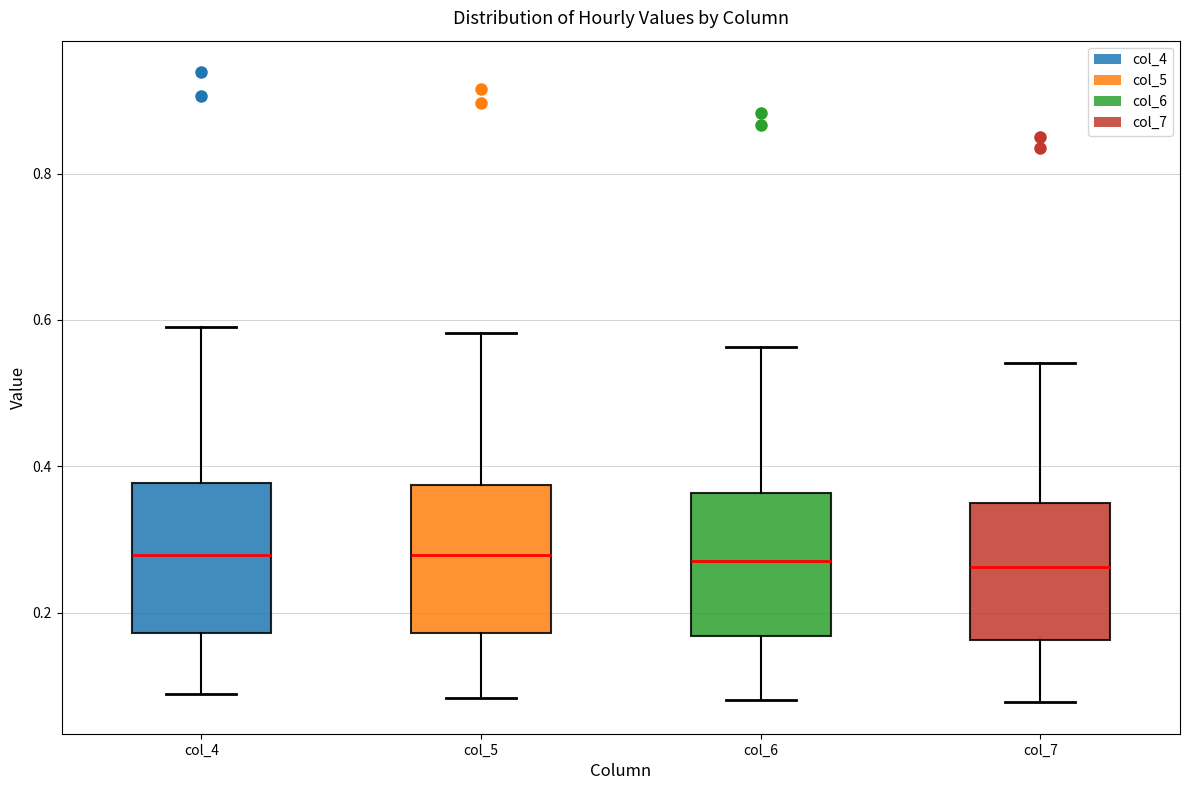

Where does the upper whisker of the box for col_6 end on the y-axis? The values are not printed on the chart, so give them approximately, as read against the axis.

0.56